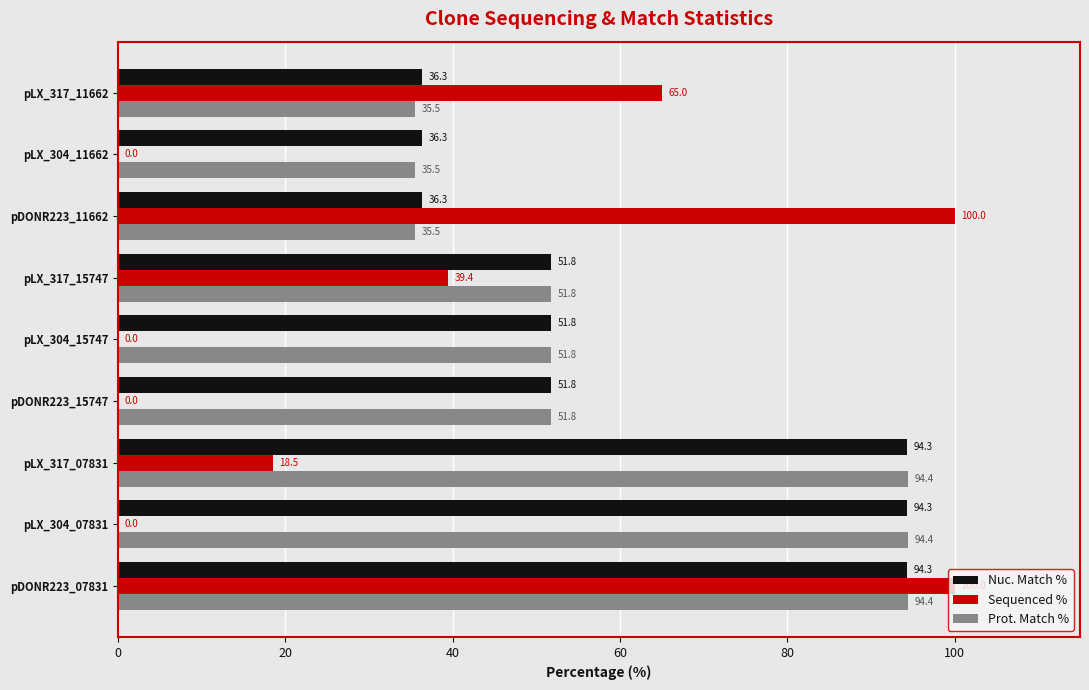

What is the highest value of the Prot. Match % series?

94.4